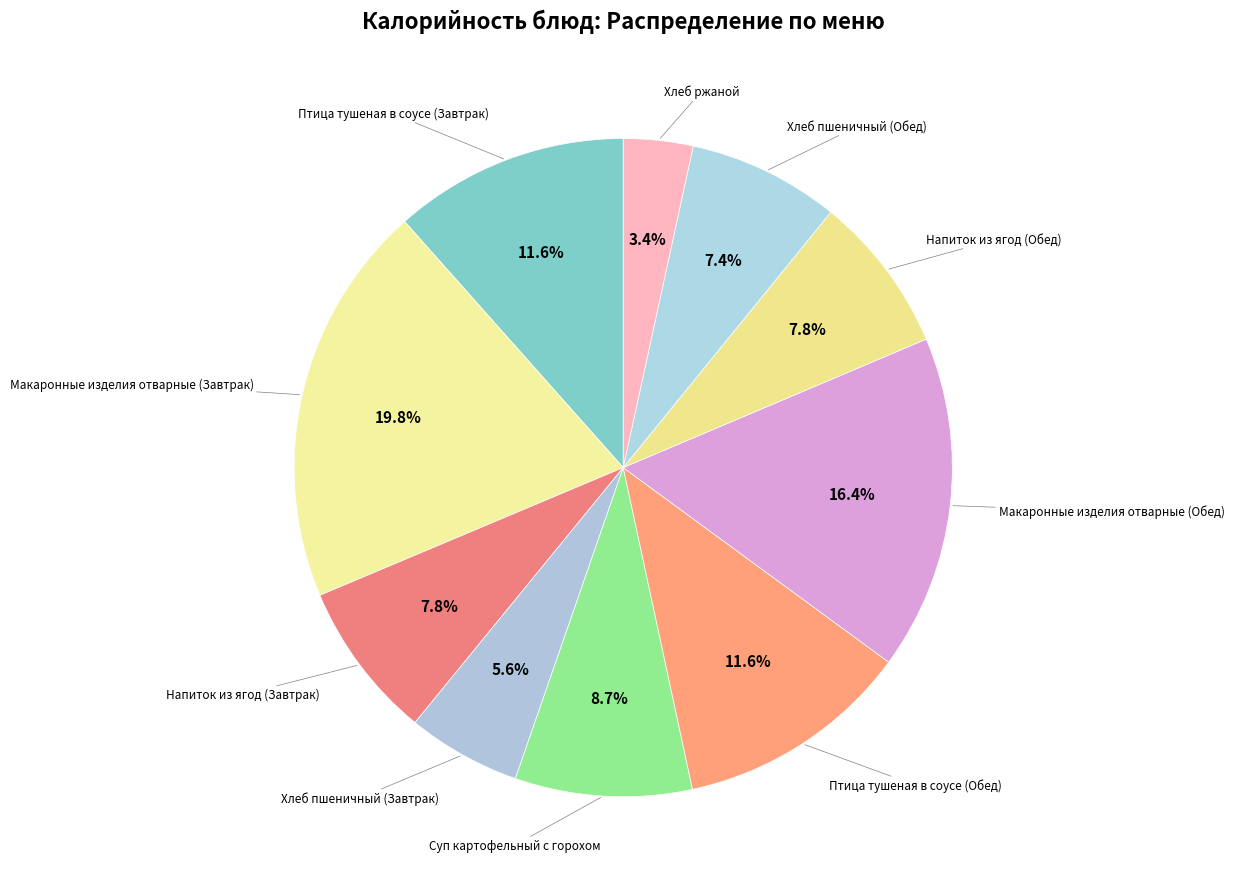

Which slice is the smallest?

Хлеб ржаной